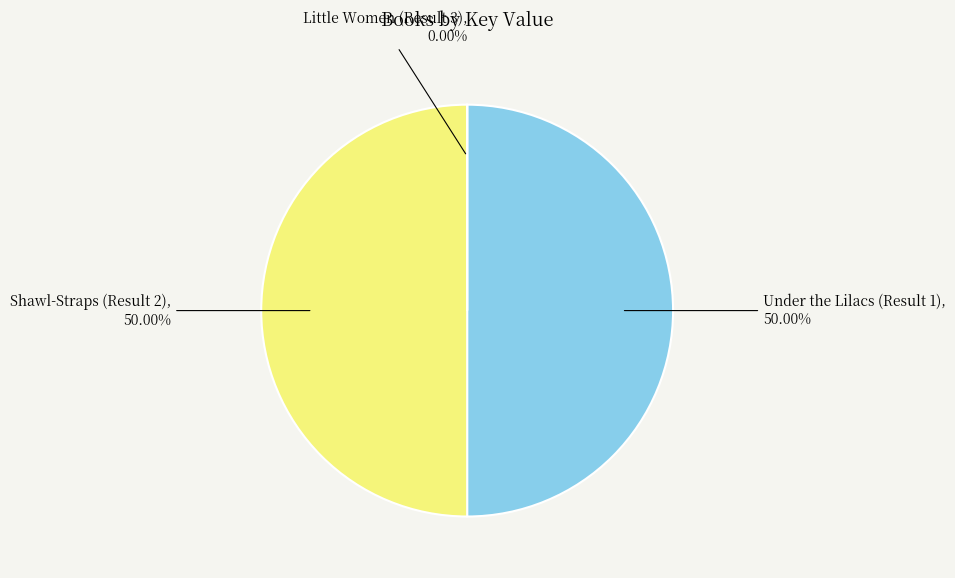

What is the ratio of the value at Shawl-Straps (Result 2) to the value at Under the Lilacs (Result 1)?

1.0